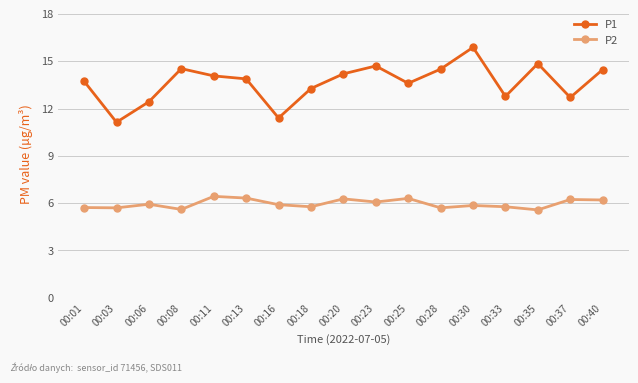

What is the difference between the highest and lowest values at 00:06?

6.5